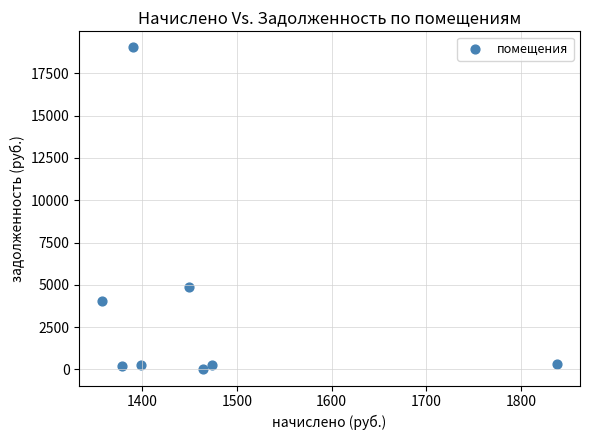

What is the average X value?

1468.7